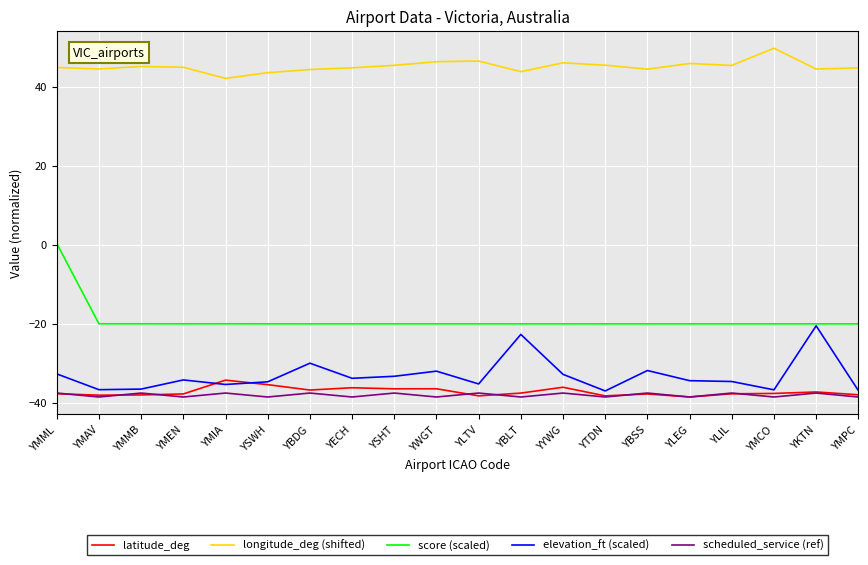

True or false: longitude_deg (shifted) and scheduled_service (ref) intersect in this chart.

False